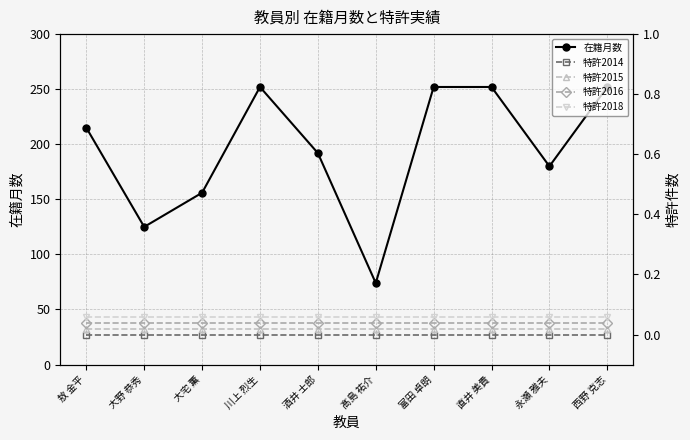

At how many categories does at least one series exceed 80?

9